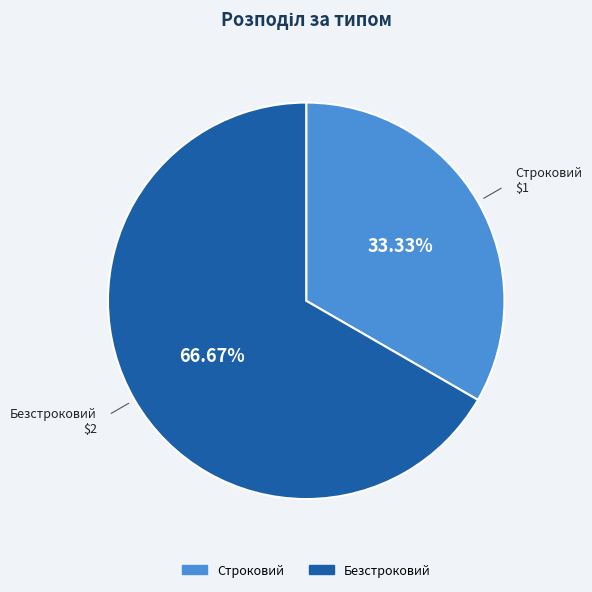

Does any single category account for the majority?

Yes